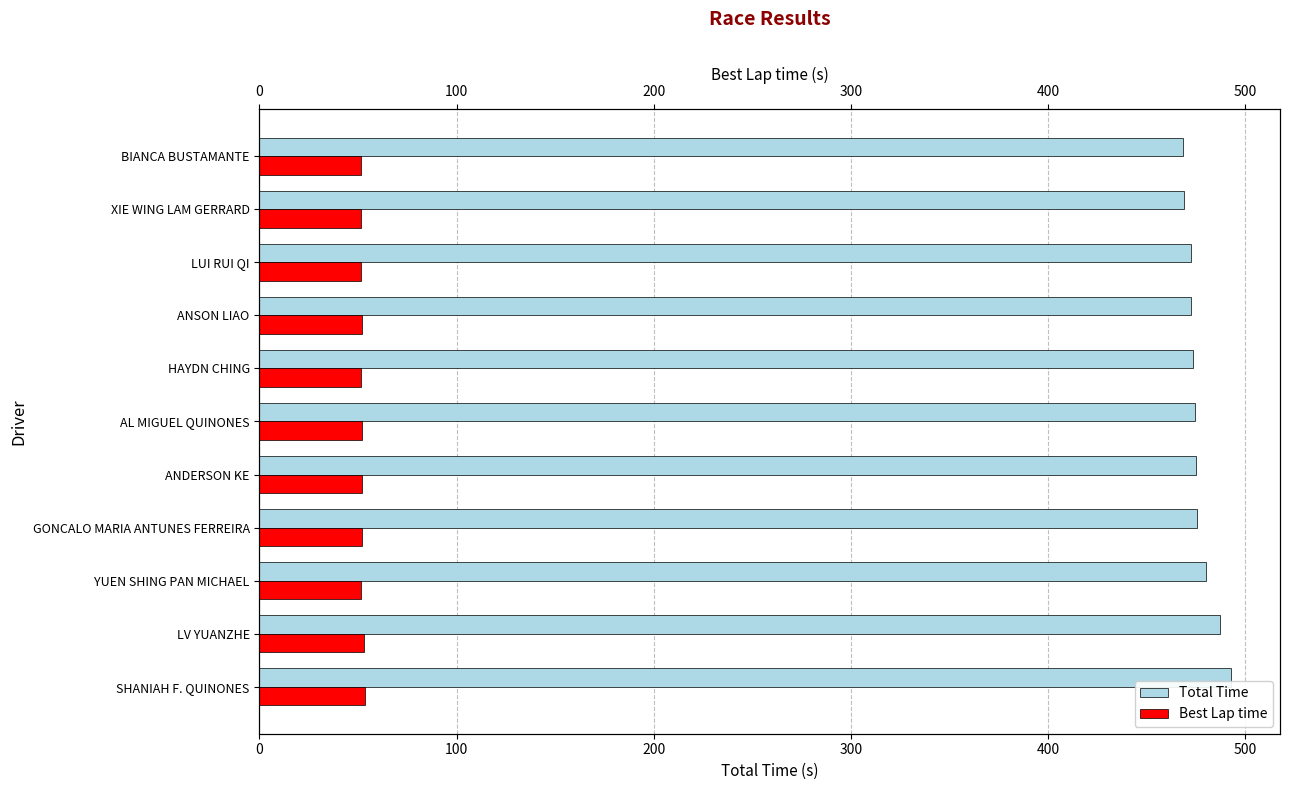

What is the total value across all series at GONCALO MARIA ANTUNES FERREIRA?

527.5